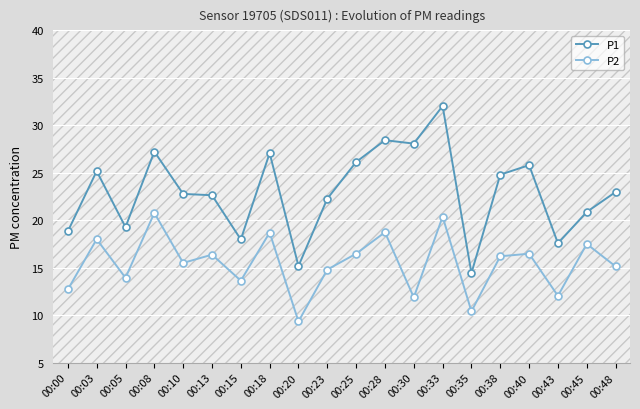

Which series has the largest total across all categories?

P1